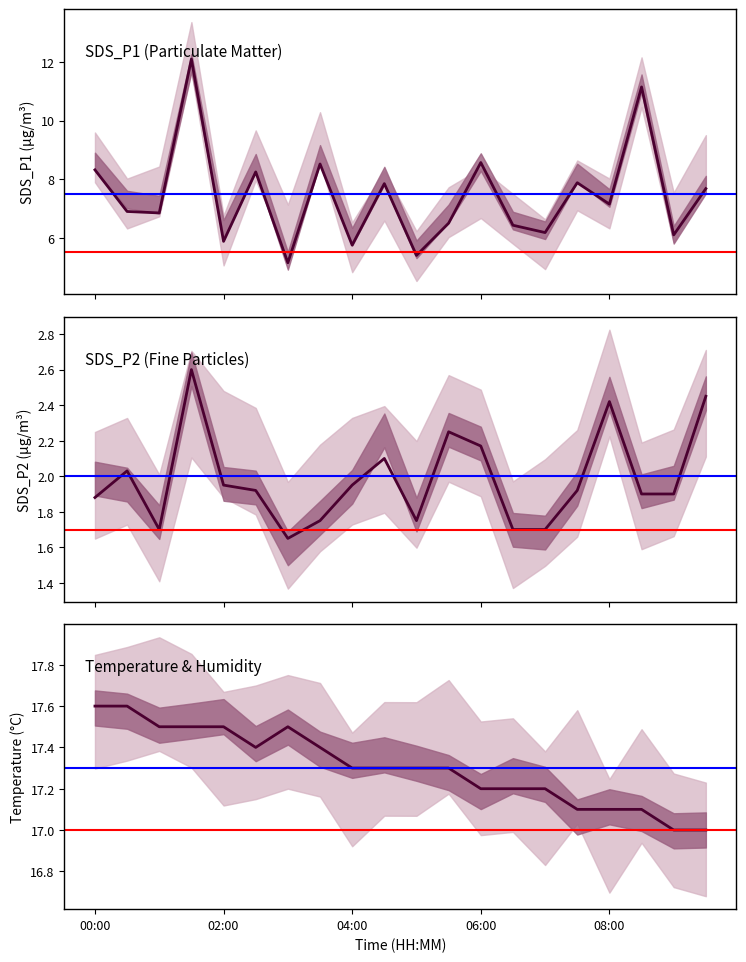

True or false: SDS_P1 and Temp cross at least once.

False